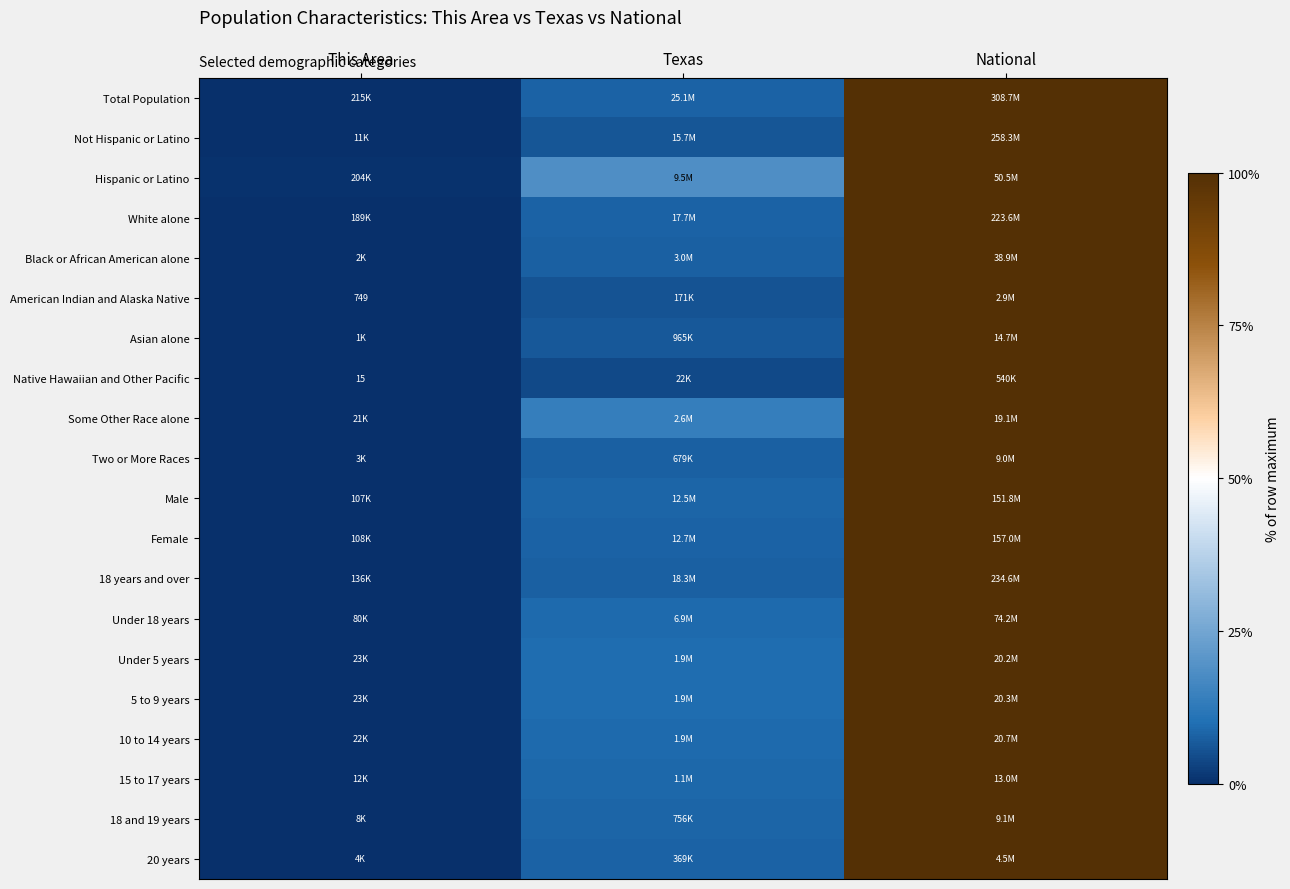

True or false: Male has a value of 0.1 at This Area.

True